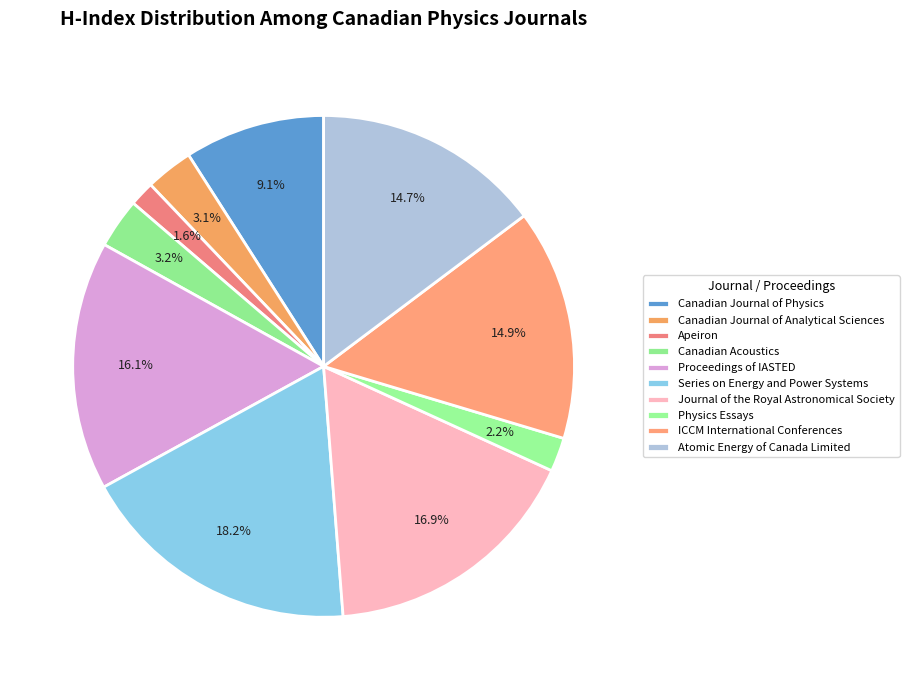

How much of the chart is everything except Physics Essays?

97.8%